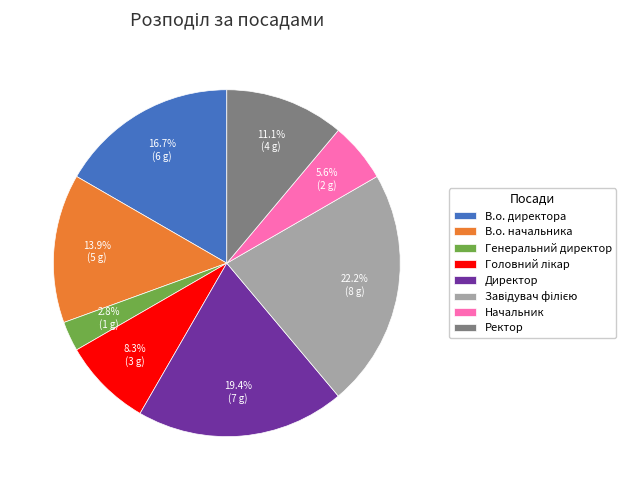

Count the number of slices in the pie.

8